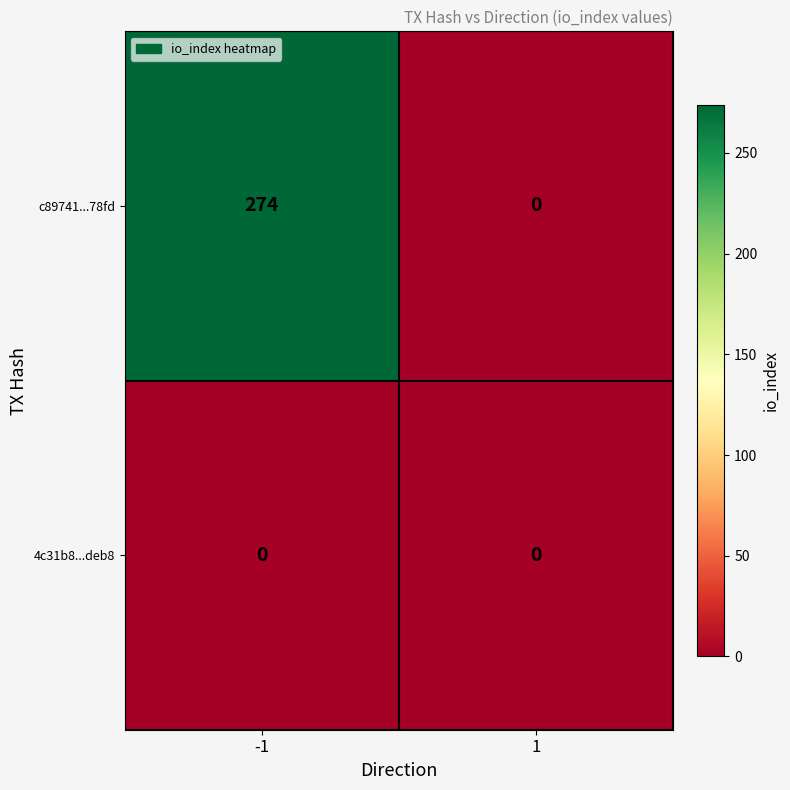

What is the difference between the highest and lowest values at -1?

274